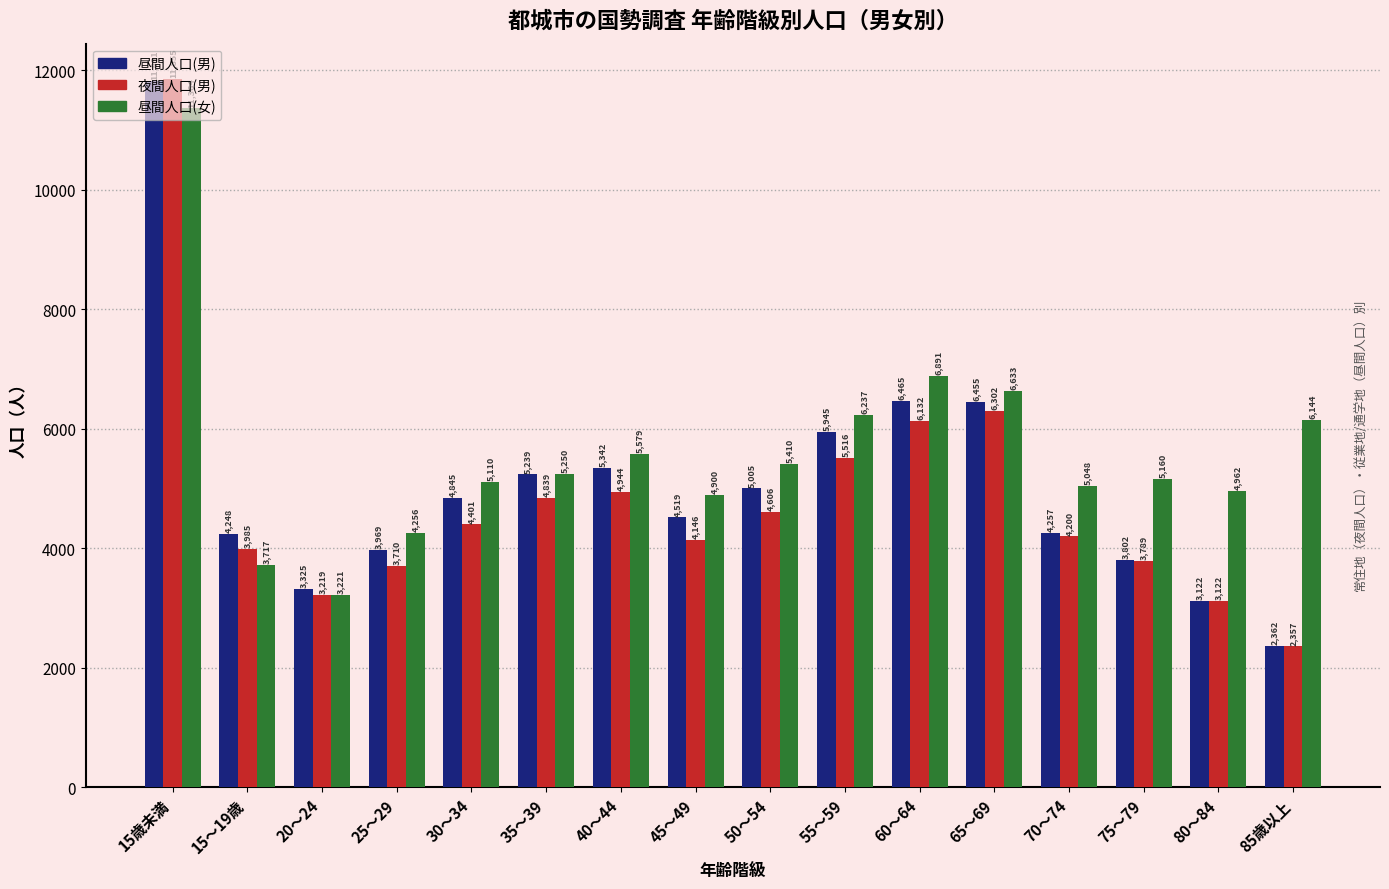

Between 40～44 and 55～59, which series saw the biggest shift?

昼間人口(女)